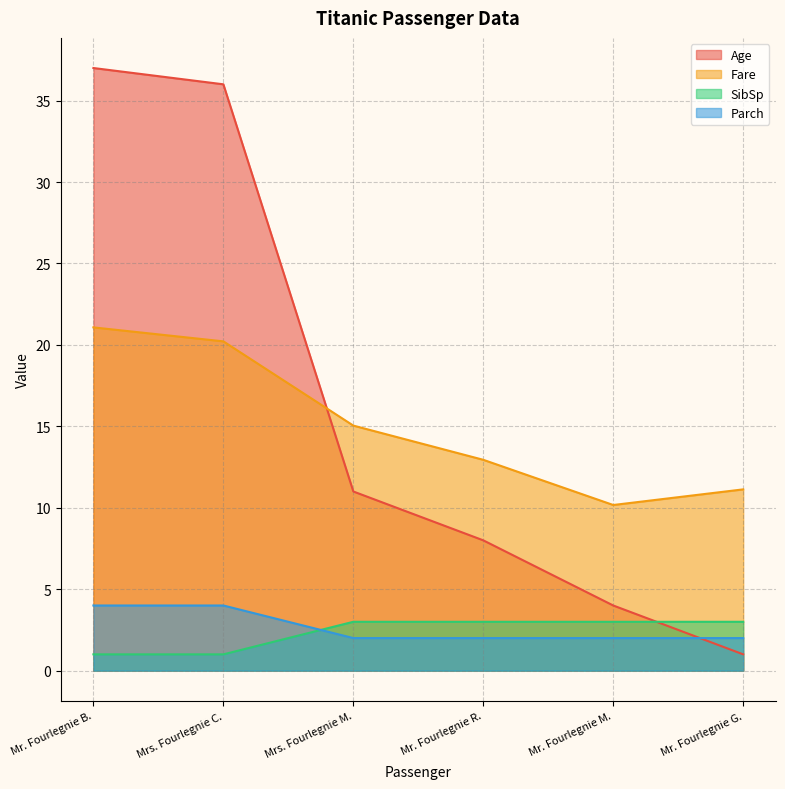

Count the number of categories in the chart.

6